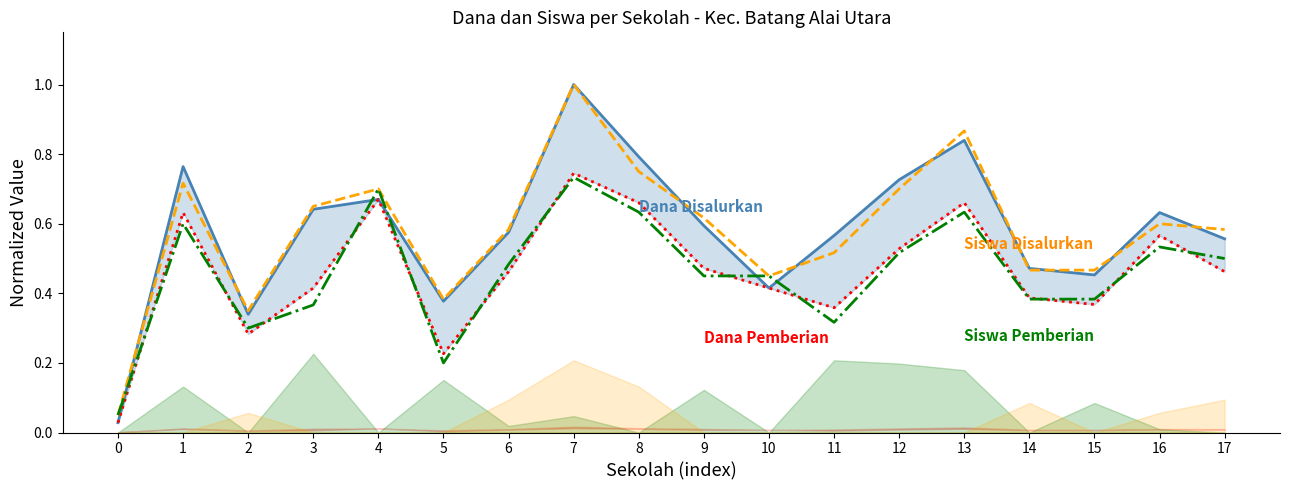

List the labels in order of Siswa Disalurkan value, smallest first.

0, 2, 5, 10, 14, 15, 11, 6, 17, 16, 9, 3, 4, 12, 1, 8, 13, 7